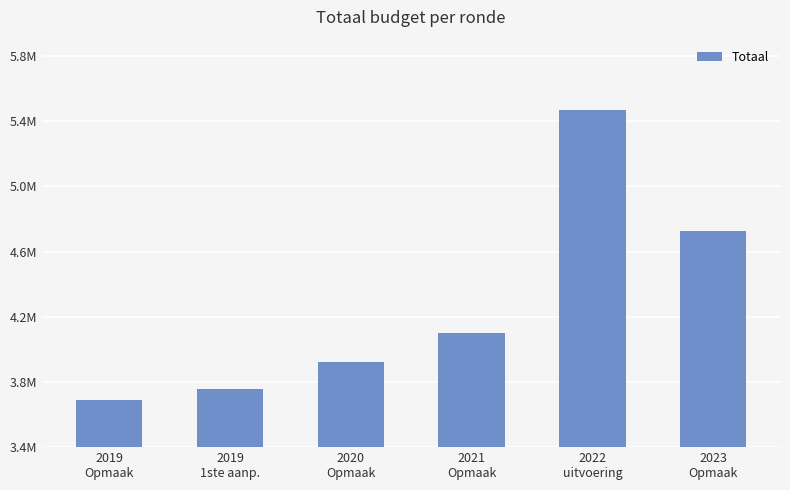

What is the ratio of the value at 2020
Opmaak to the value at 2019
Opmaak?

1.1